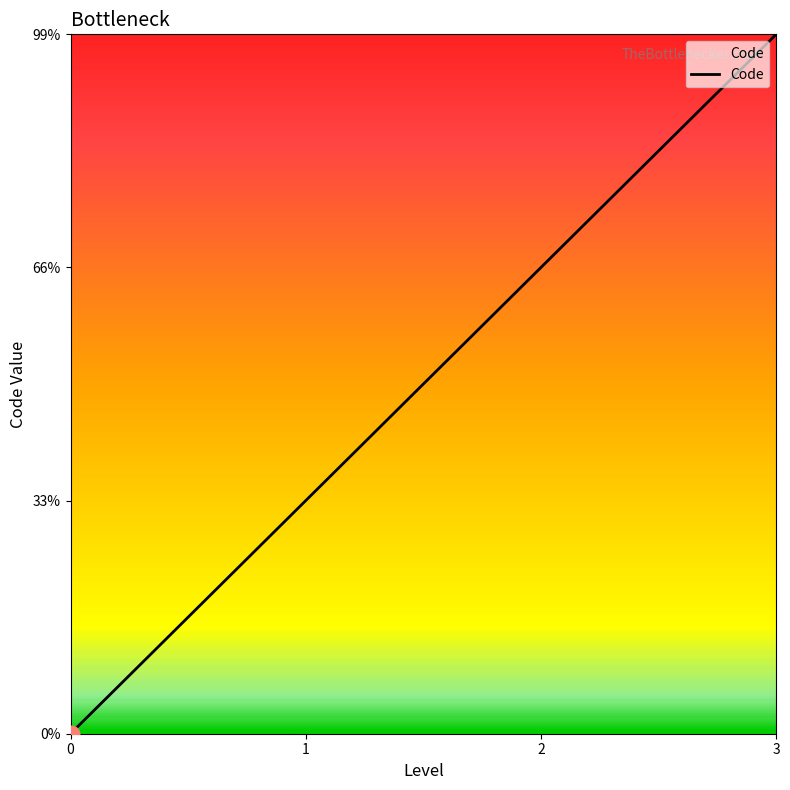

Does the chart have visible grid lines?

No